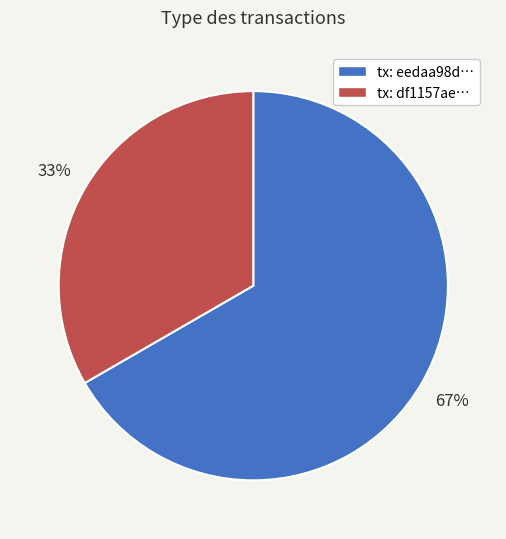

To the nearest percent, what is the average slice percentage?

50%